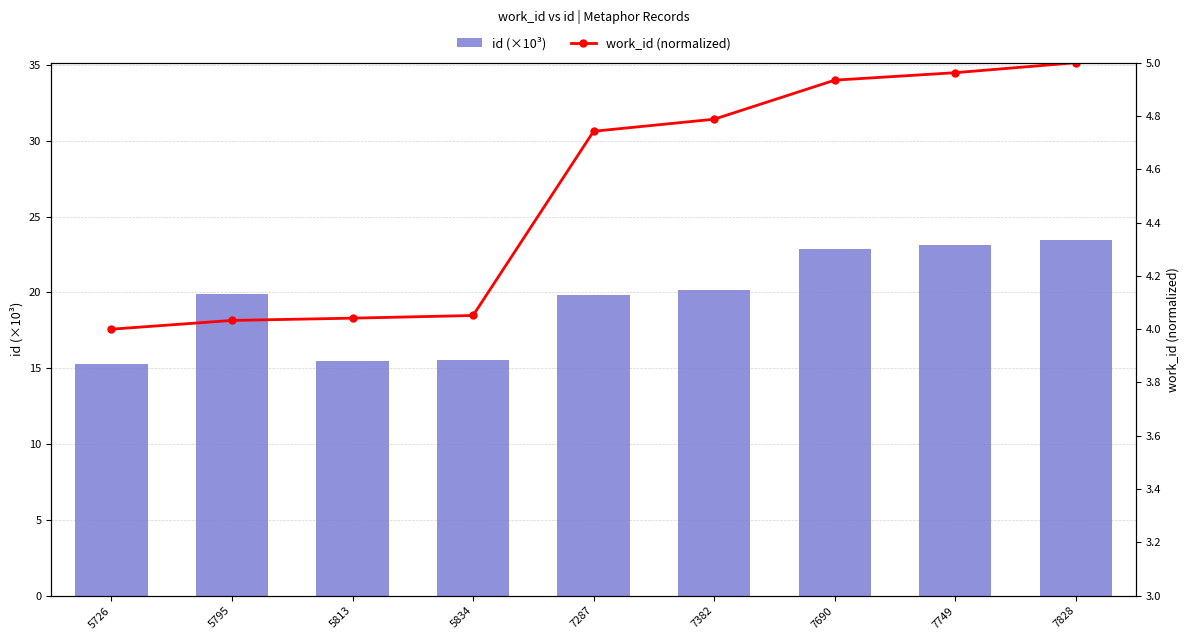

Which label corresponds to the smallest value in the chart?

5726